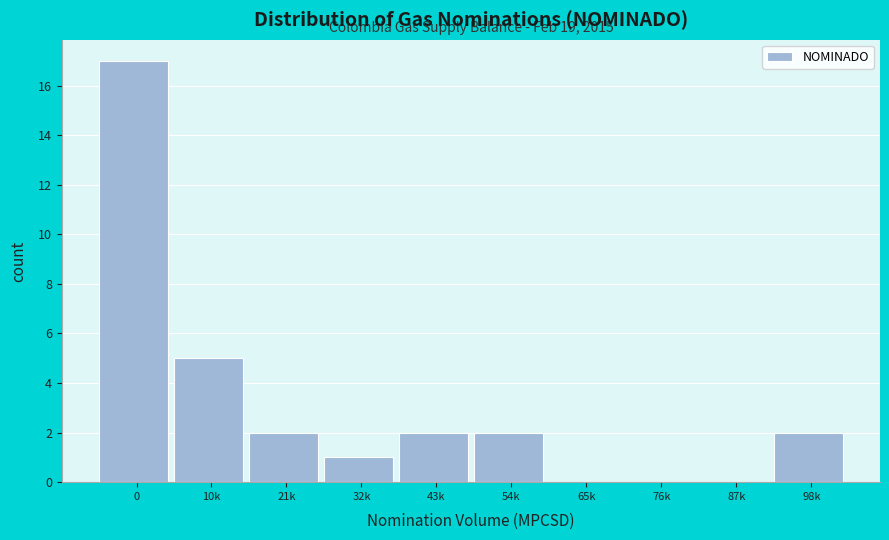

Reading left to right, list all the values displayed in this chart.

0=17	10k=5	21k=2	32k=1	43k=2	54k=2	65k=0	76k=0	87k=0	98k=2